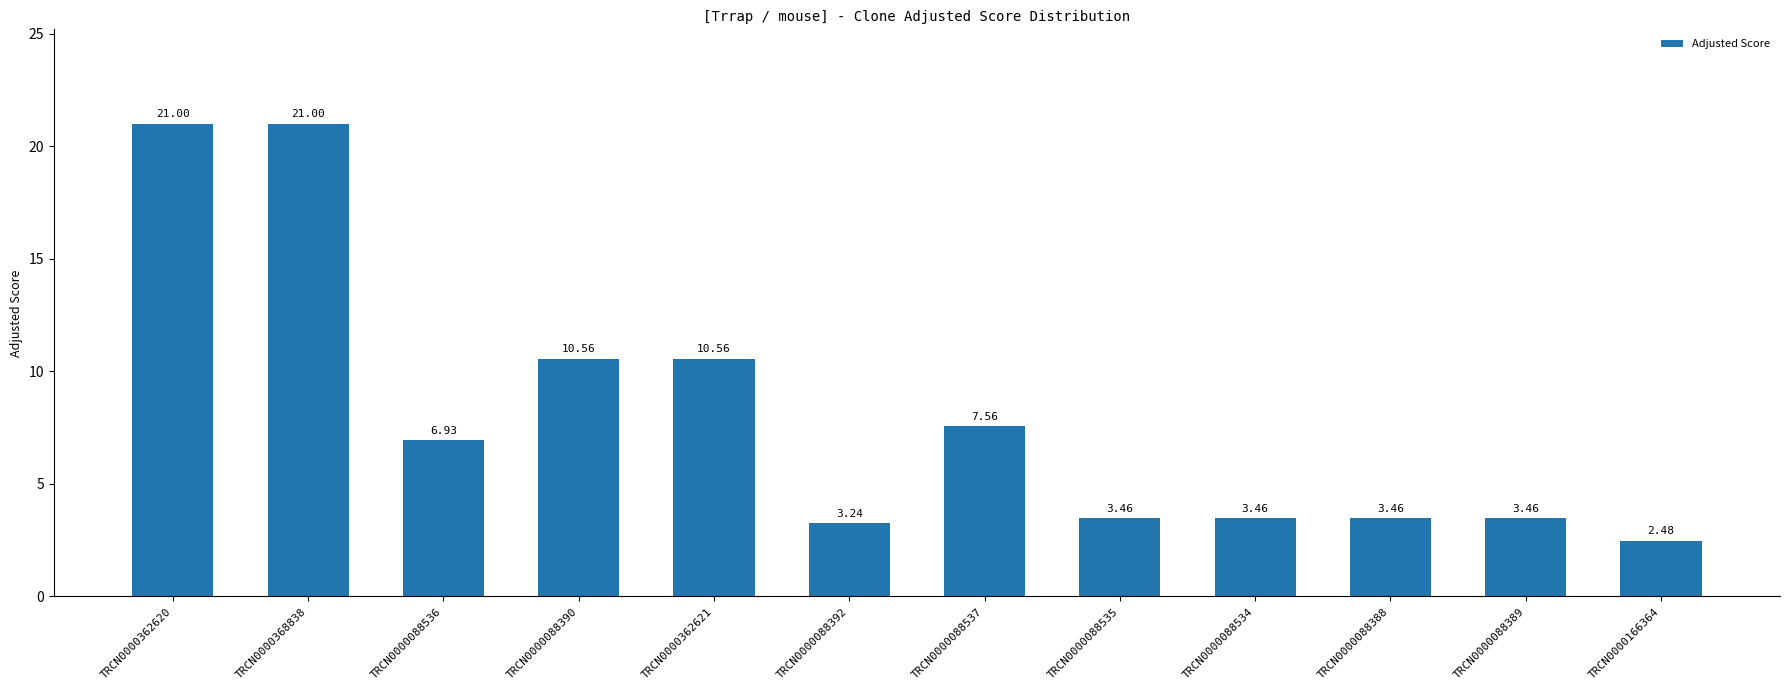

What is the sum of the values at TRCN0000362621 and TRCN0000088535?

14.0